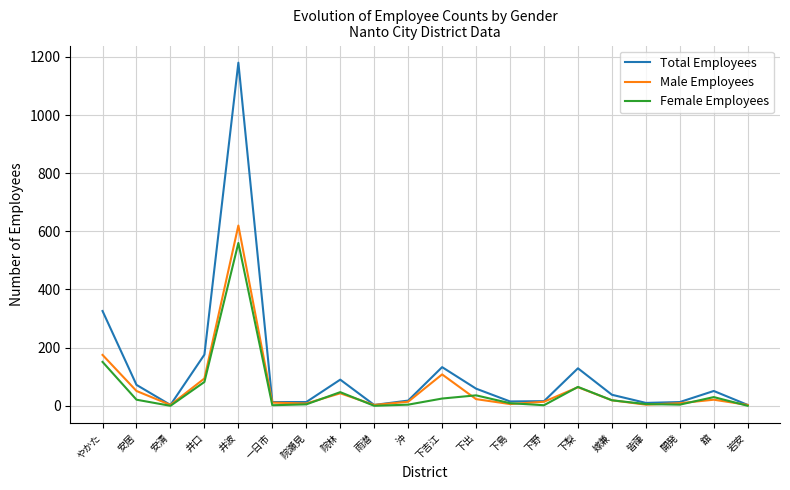

Rank the series by their maximum value, from lowest to highest.

Female Employees, Male Employees, Total Employees